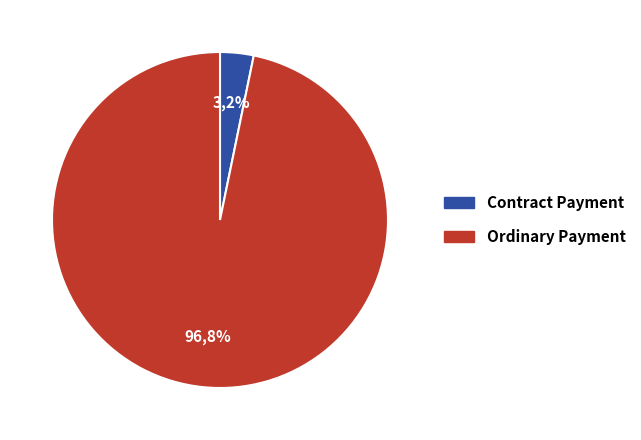

Count the number of slices in the pie.

2